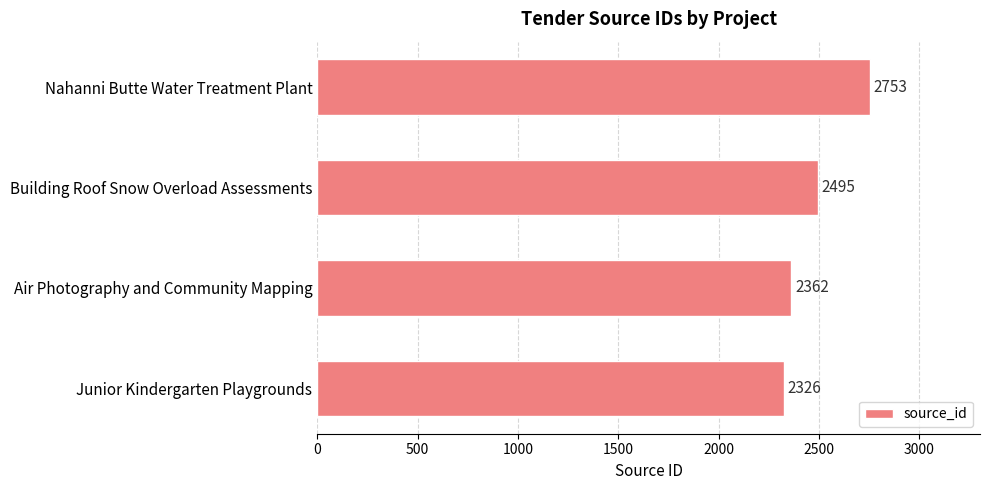

Are the bars grouped side by side (vs. stacked)?

No